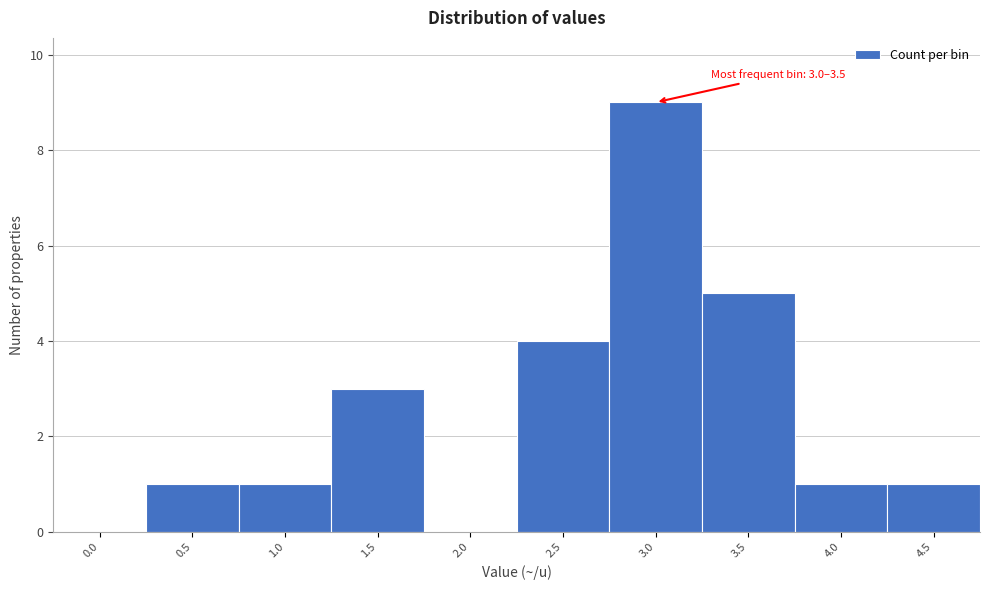

Reading left to right, what are all the values shown in this chart?

0.0=0	0.5=1	1.0=1	1.5=3	2.0=0	2.5=4	3.0=9	3.5=5	4.0=1	4.5=1